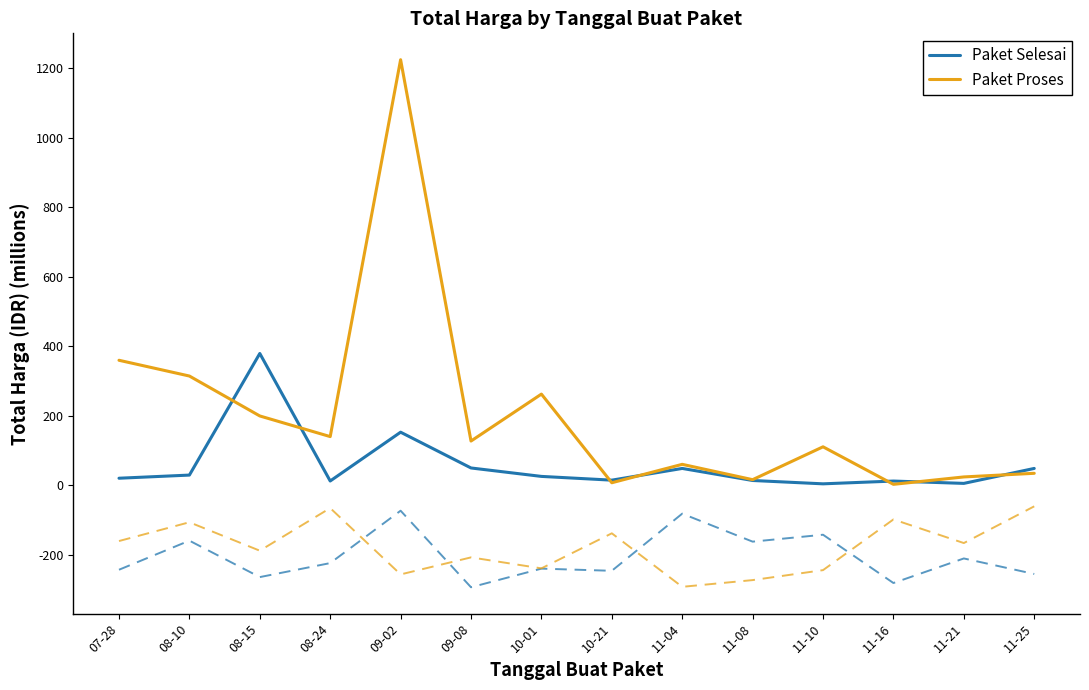

At which category does the chart reach its peak across all series?

09-02